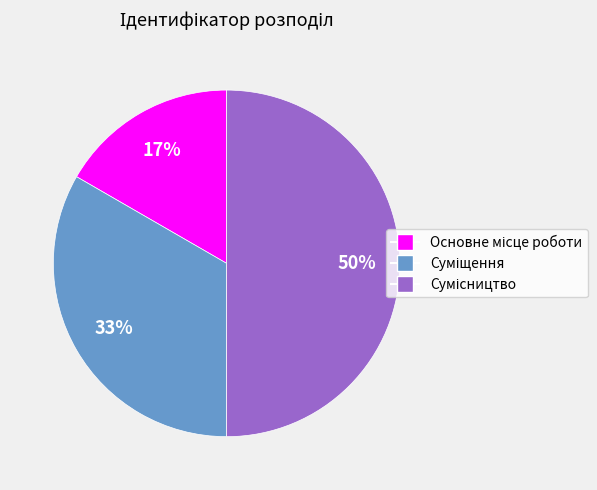

To the nearest percent, what is the average slice percentage?

33%